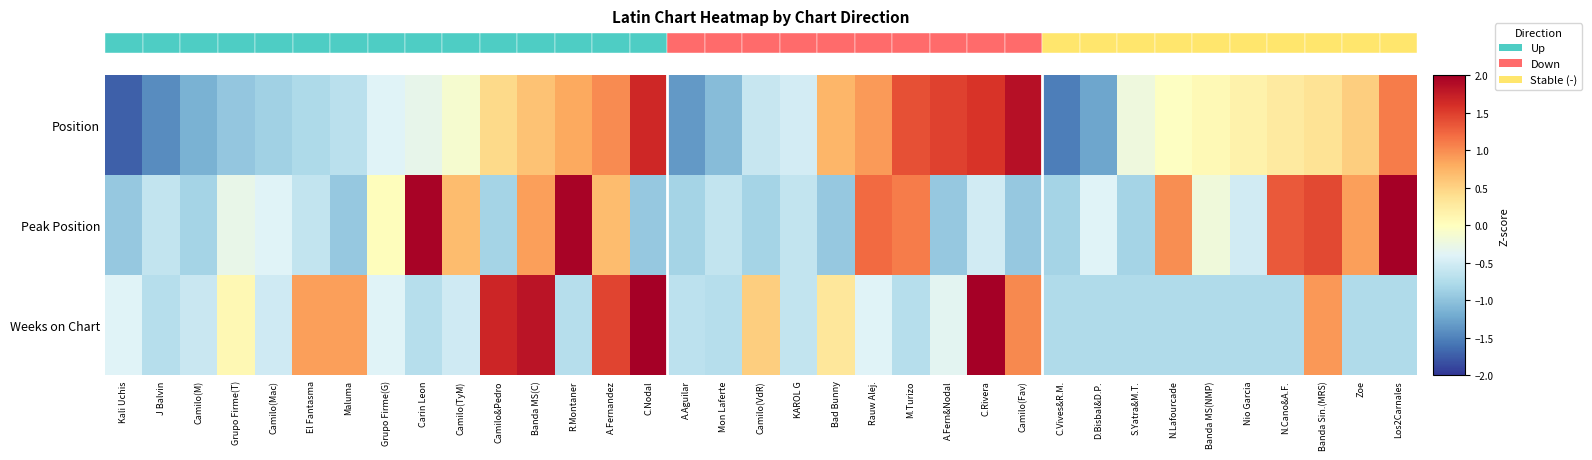

Count the number of categories in the chart.

35